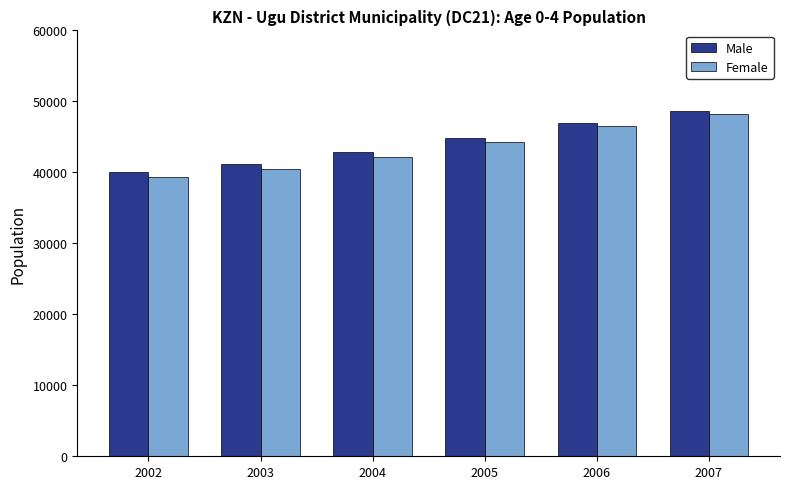

At which category is the sum across all series the highest?

2007